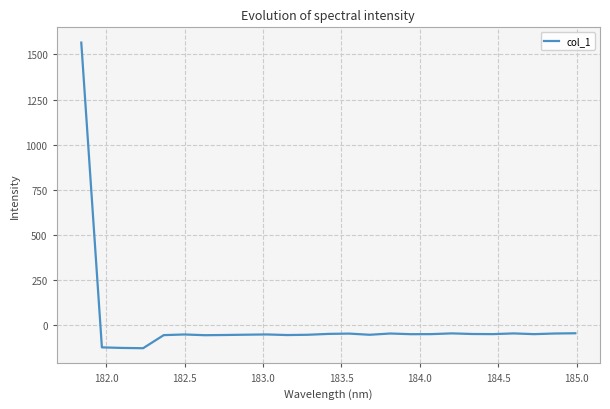

What is the greatest value displayed?

1565.4